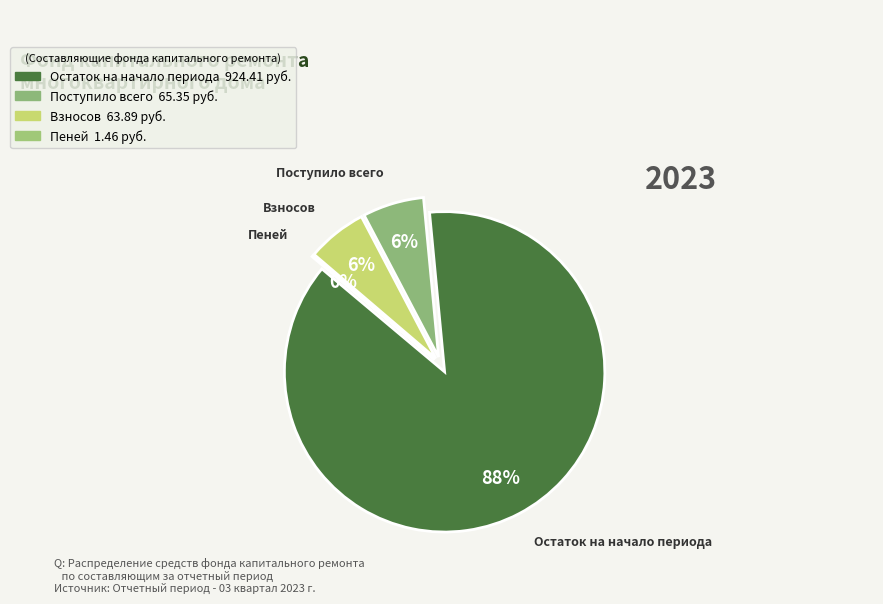

Approximately how many times larger is the value at Остаток на начало периода compared to Взносов?

14.5